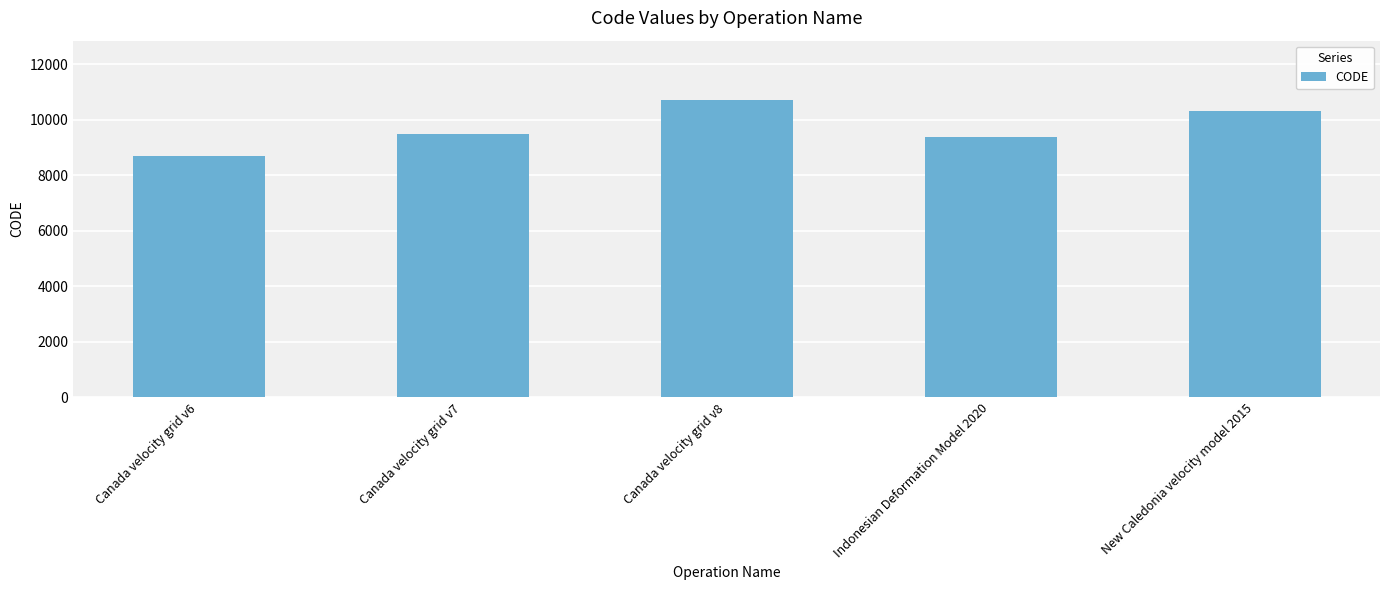

The value at New Caledonia velocity model 2015 is 10323. True or false?

True